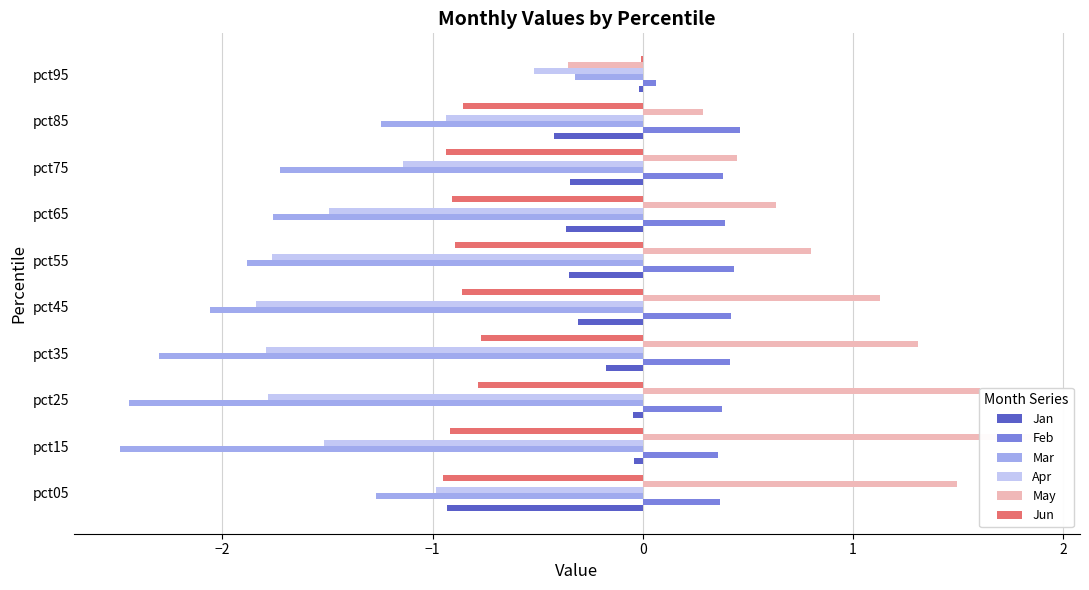

Are the bars horizontal?

Yes